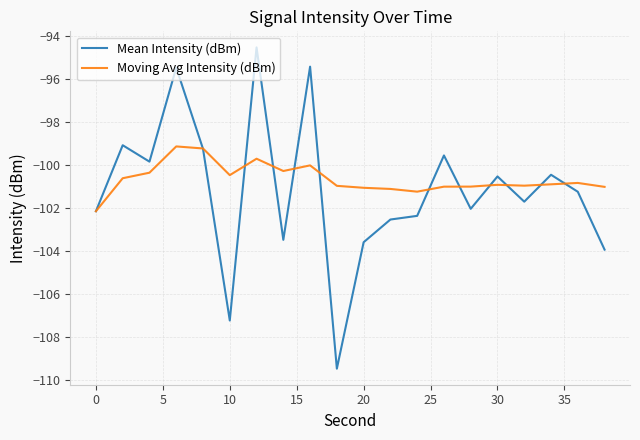

What is the smallest value displayed?

-109.5